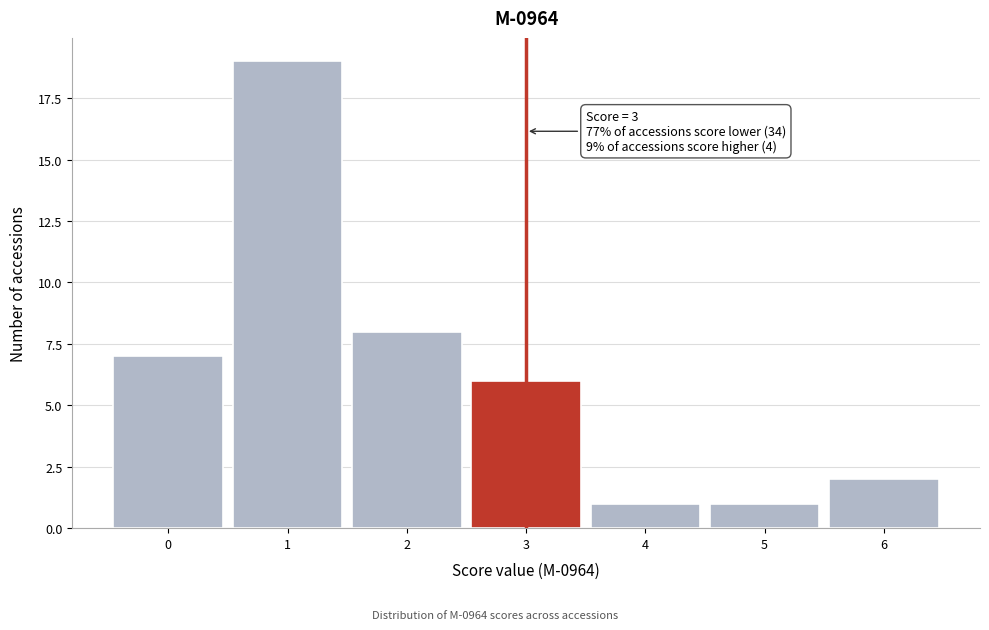

Which range on the x-axis has the tallest bar?

0.5 to 1.5